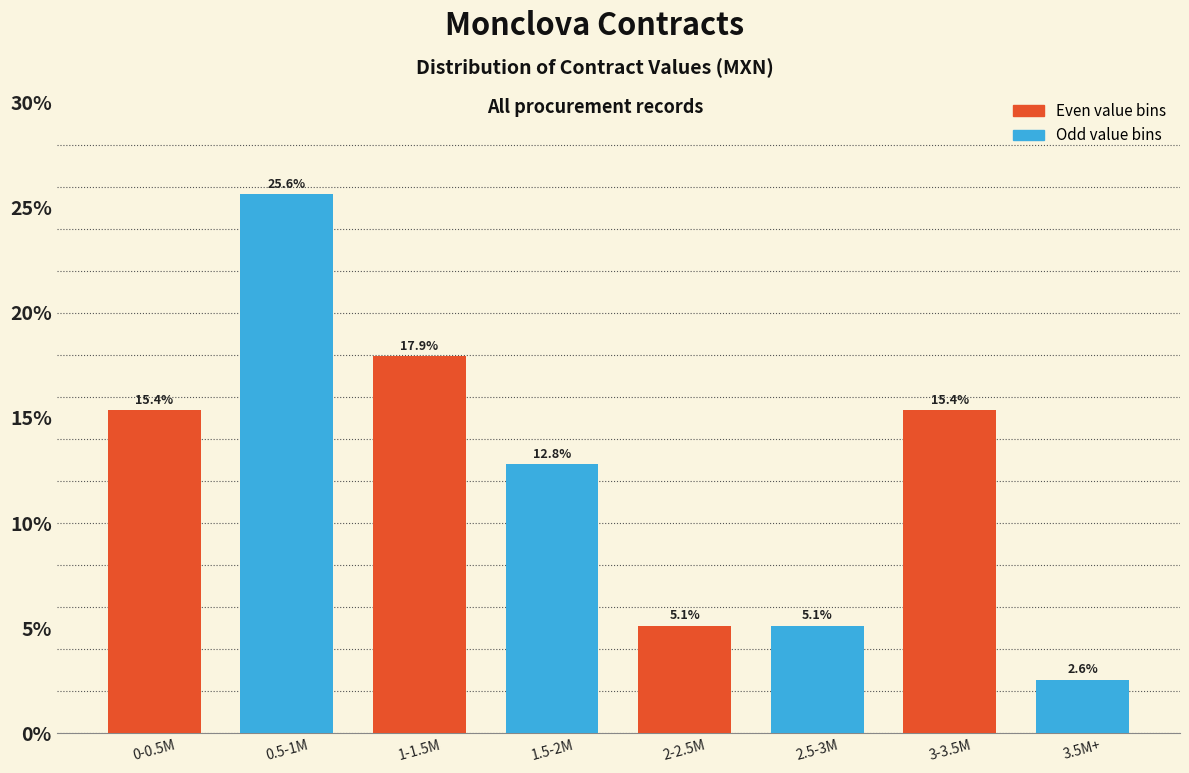

At which category is the sum across all series the highest?

0-0.5M